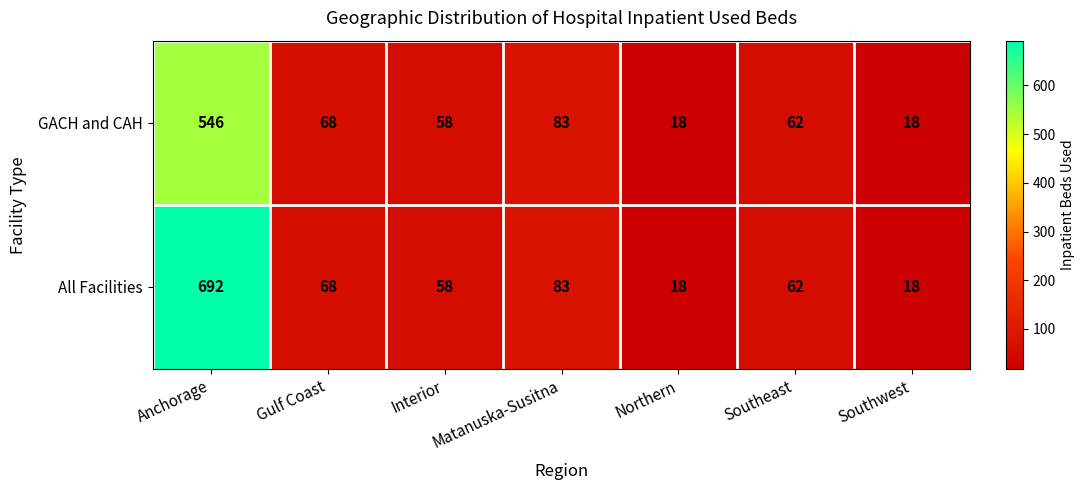

At how many categories does at least one series exceed 443?

1